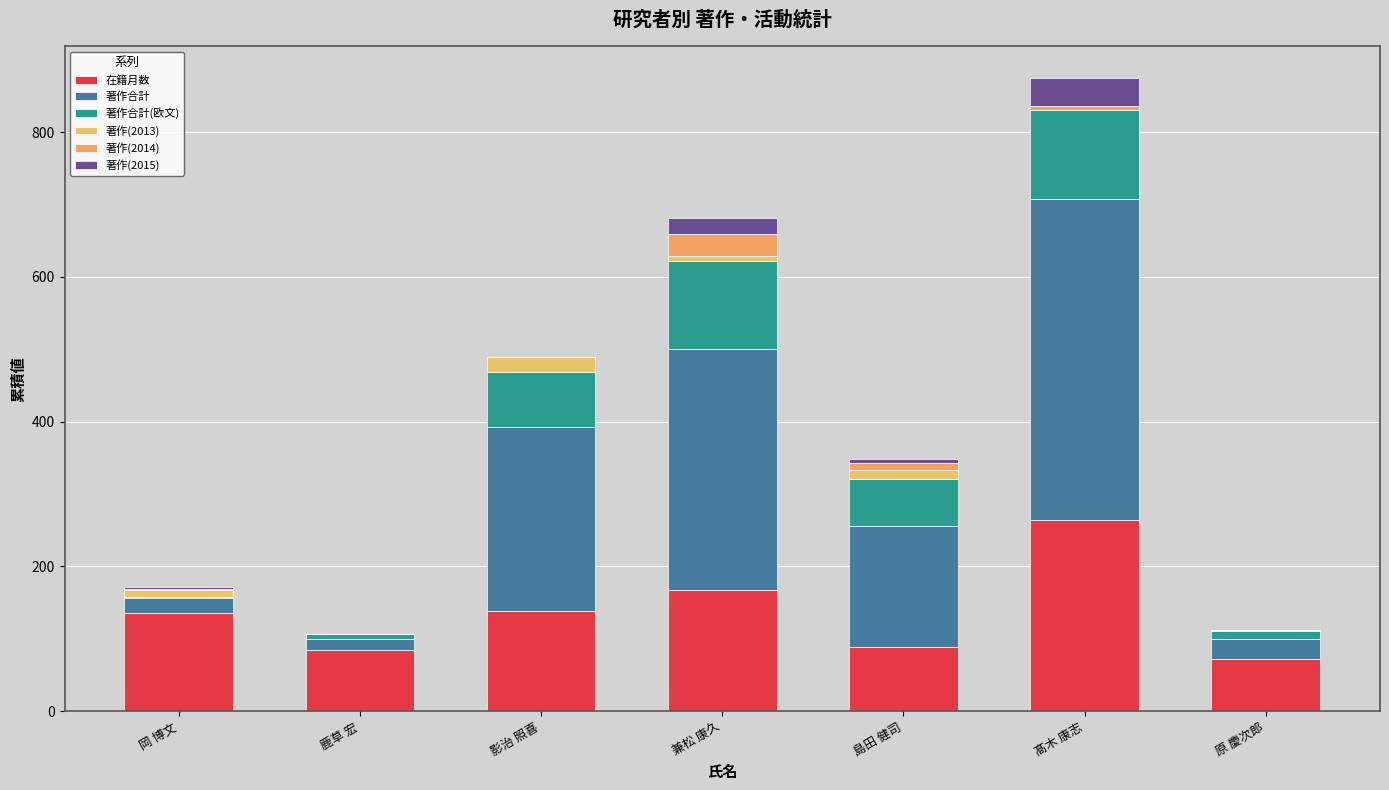

Rank the categories by 在籍月数 value from lowest to highest.

原 慶次郎, 鹿草 宏, 島田 健司, 岡 博文, 影治 照喜, 兼松 康久, 髙木 康志